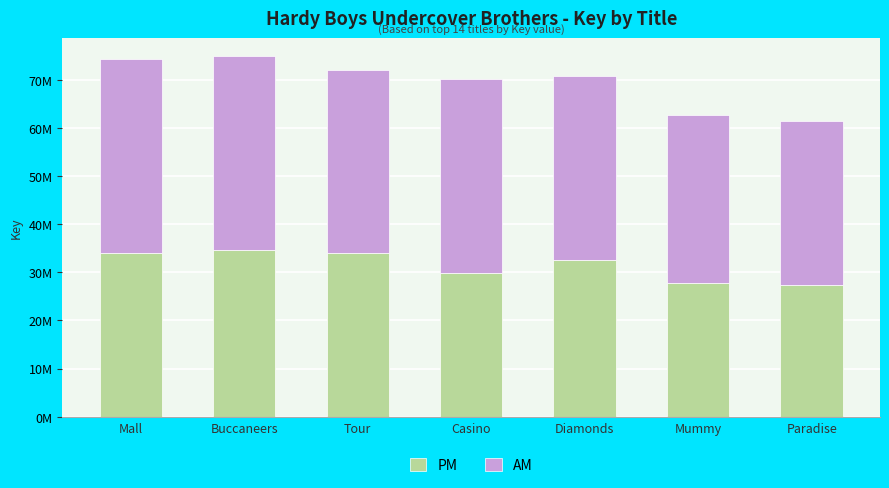

What is the total value across all series at Casino?

70.1